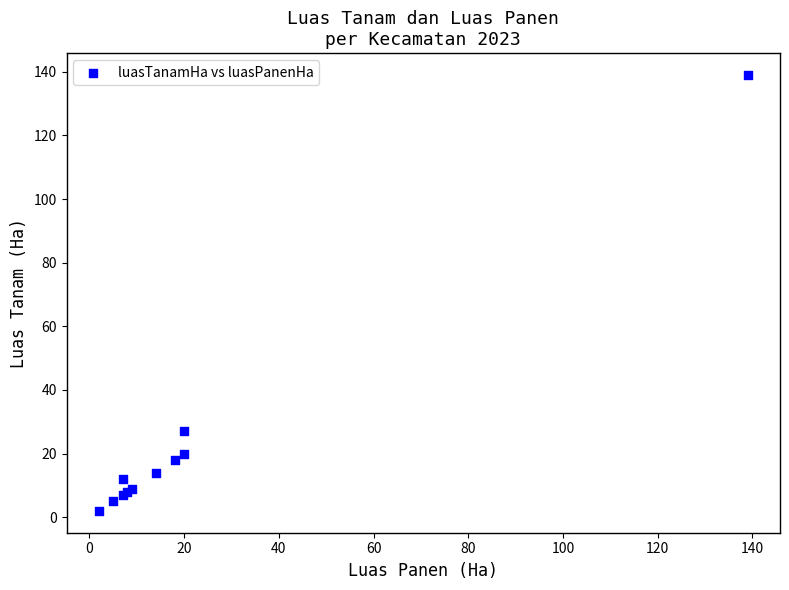

What Y value in the scatter plot is closest to 70?

27